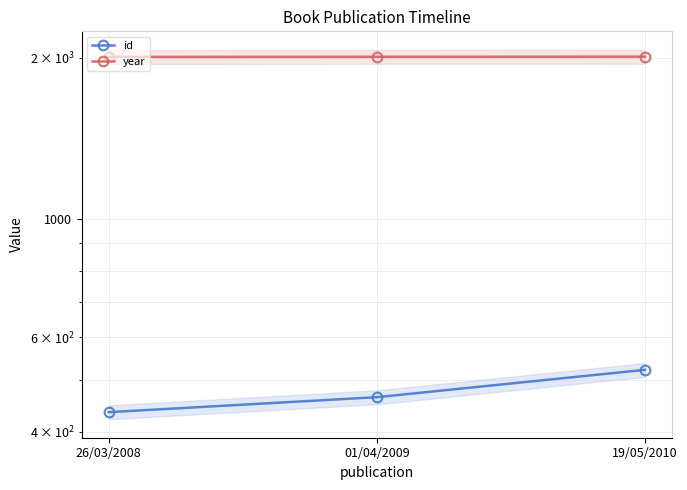

Between 19/05/2010 and 01/04/2009, which is larger?

19/05/2010